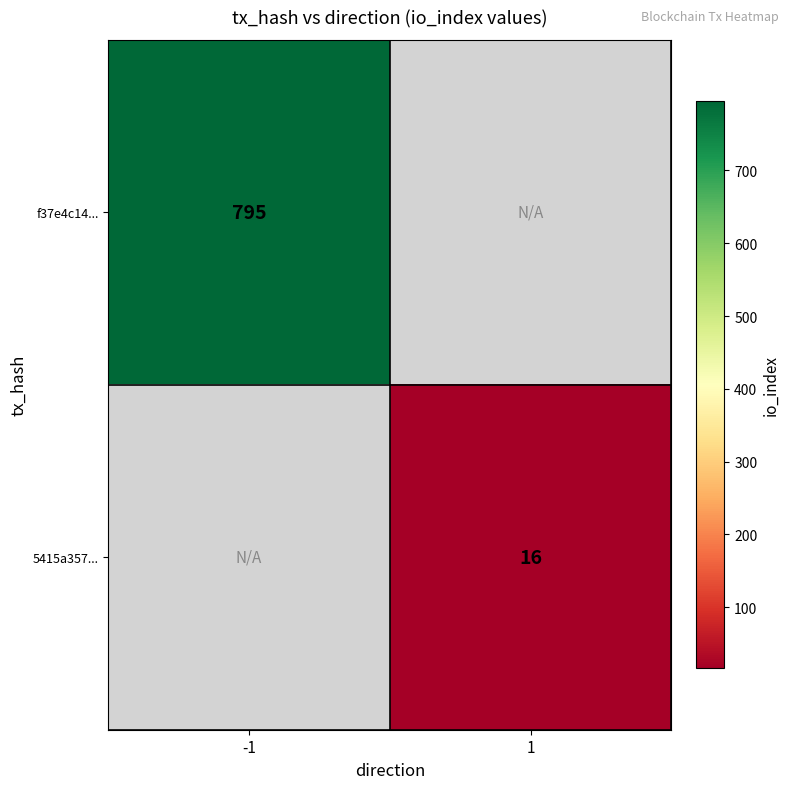

Count the number of data series in this chart.

2